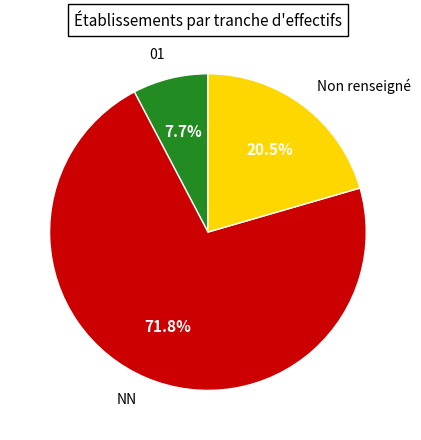

To the nearest percent, what is the difference between the largest and smallest slice percentages?

64%